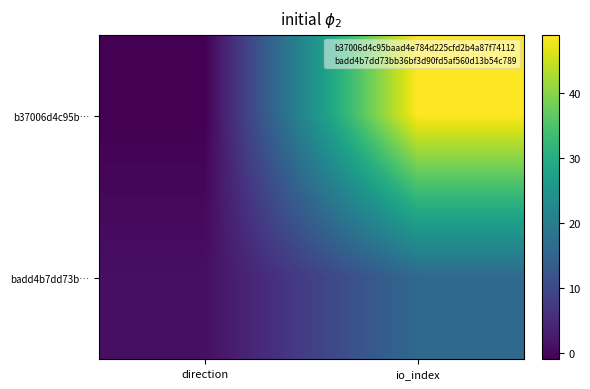

Between direction and io_index, which is larger?

io_index